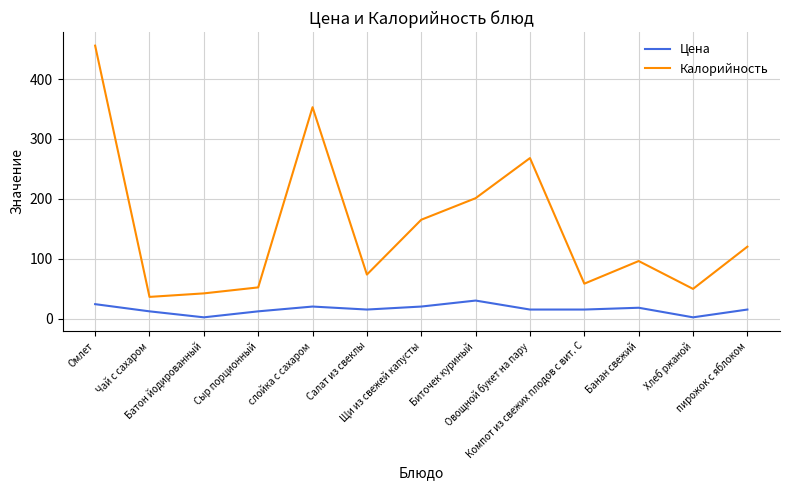

What is the lowest value of the Цена series?

2.0